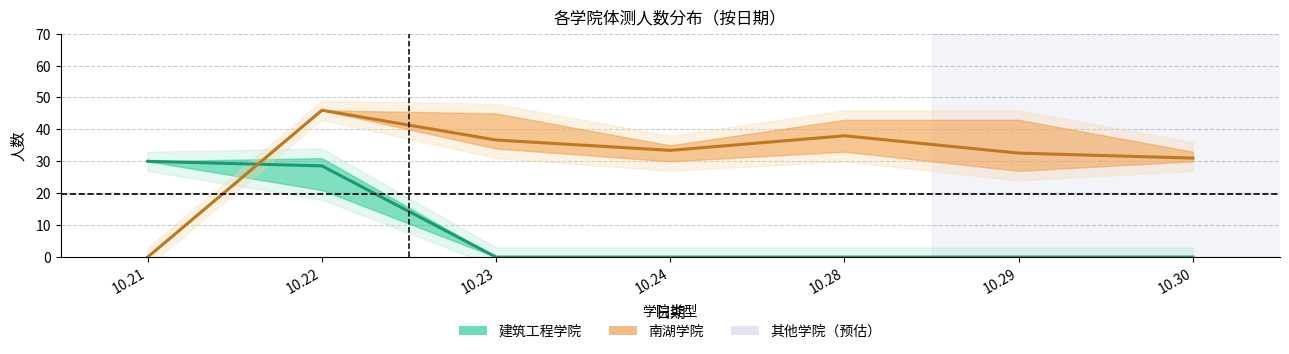

Rank the categories by 建筑工程学院 value from highest to lowest.

10.21, 10.22, 10.23, 10.24, 10.28, 10.29, 10.30